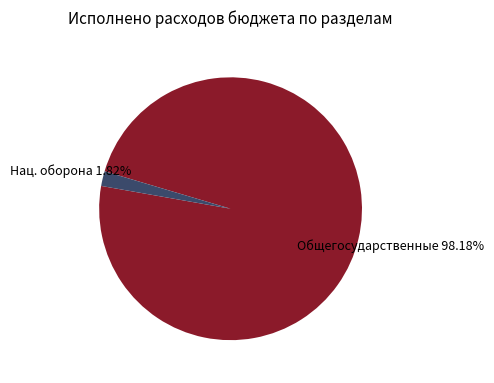

Is there any slice that represents more than half of the pie?

Yes